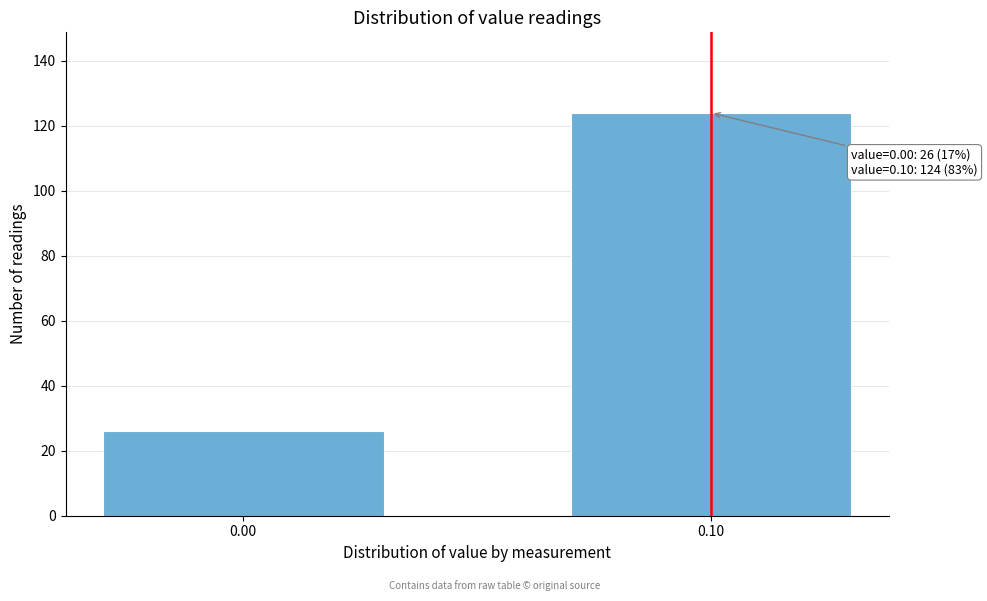

Reading left to right, transcribe all the data shown in this chart.

26	124